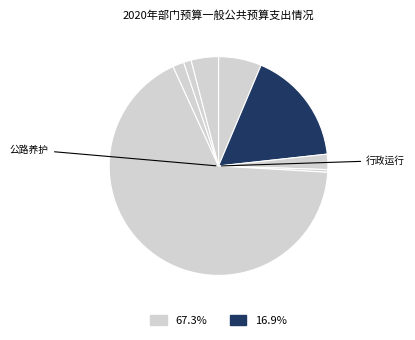

How many segments does this pie chart have?

8